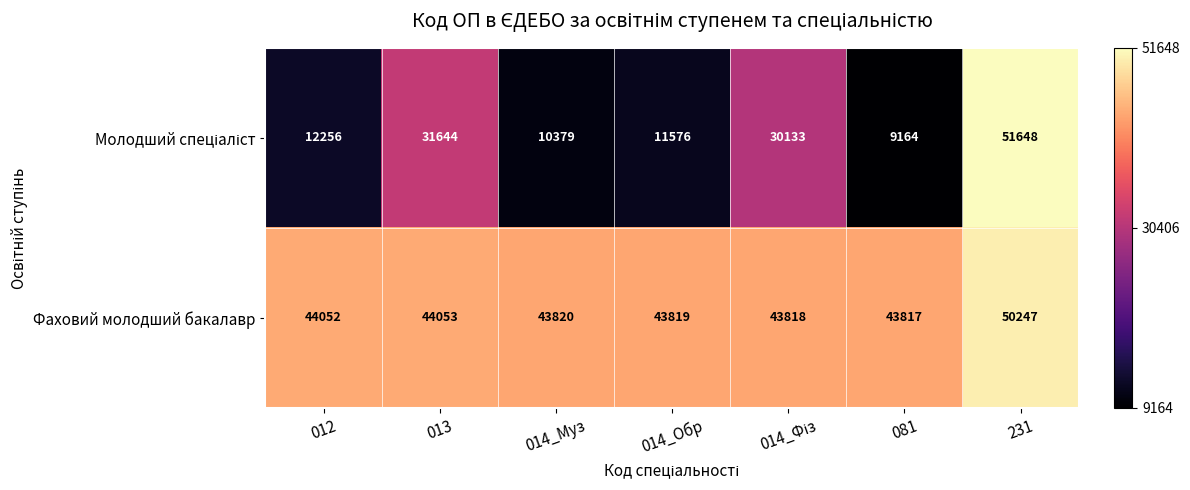

At how many categories does at least one series exceed 30936?

7